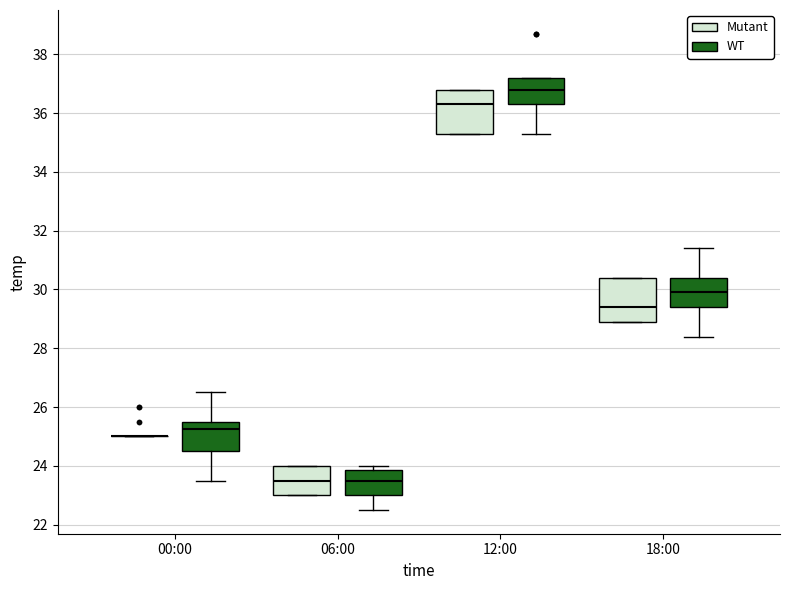

Where does the lower whisker of the box for 06:00 (WT) end on the y-axis? The values are not printed on the chart, so give them approximately, as read against the axis.

22.6